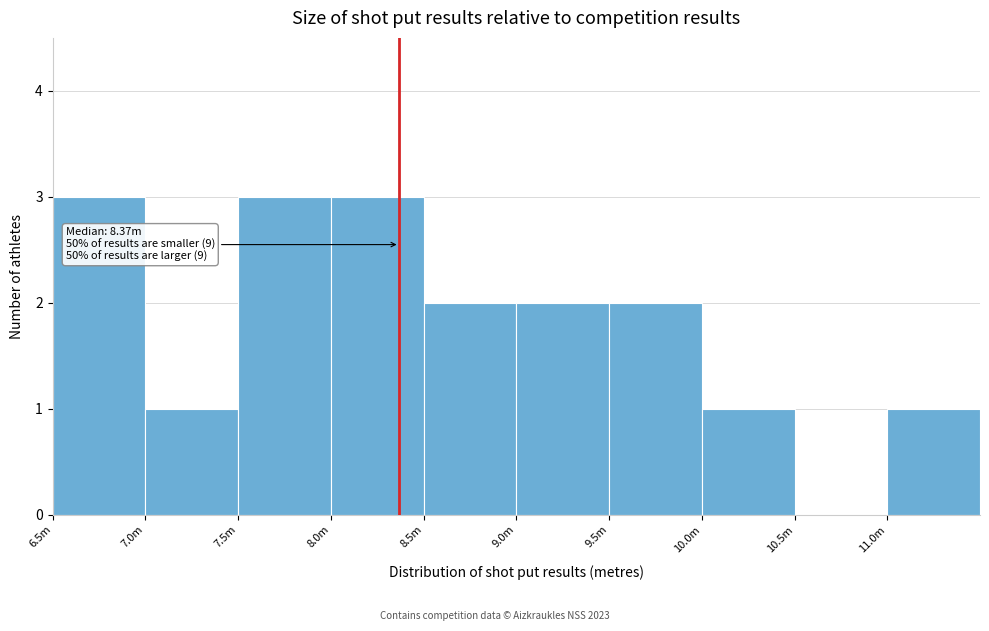

Reading left to right, extract all data points from this chart.

6.5m=3	7.0m=1	7.5m=3	8.0m=3	8.5m=2	9.0m=2	9.5m=2	10.0m=1	10.5m=0	11.0m=1